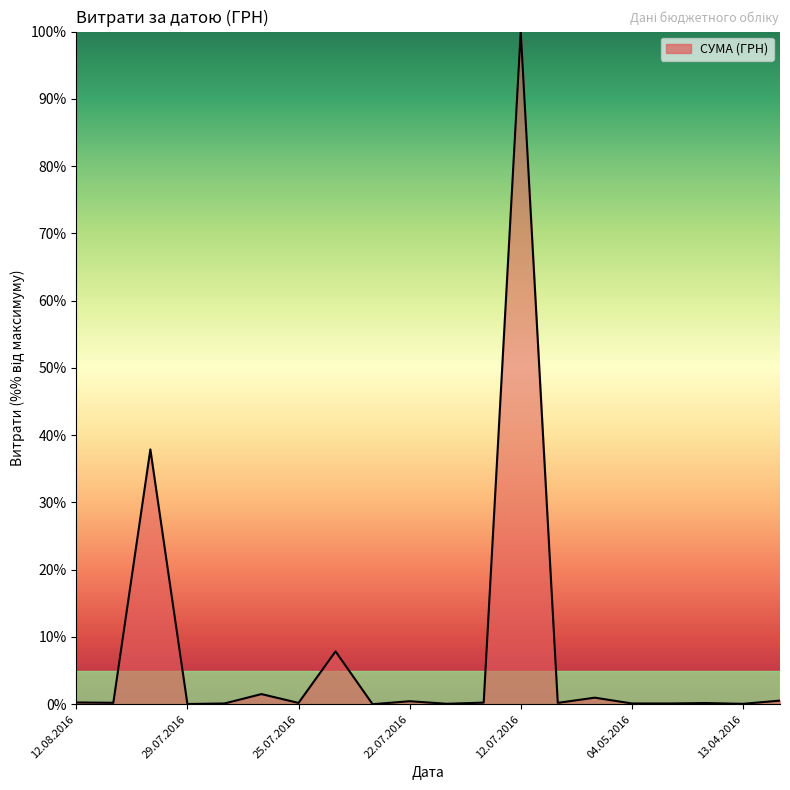

What is the difference between the maximum and minimum values?

100.0